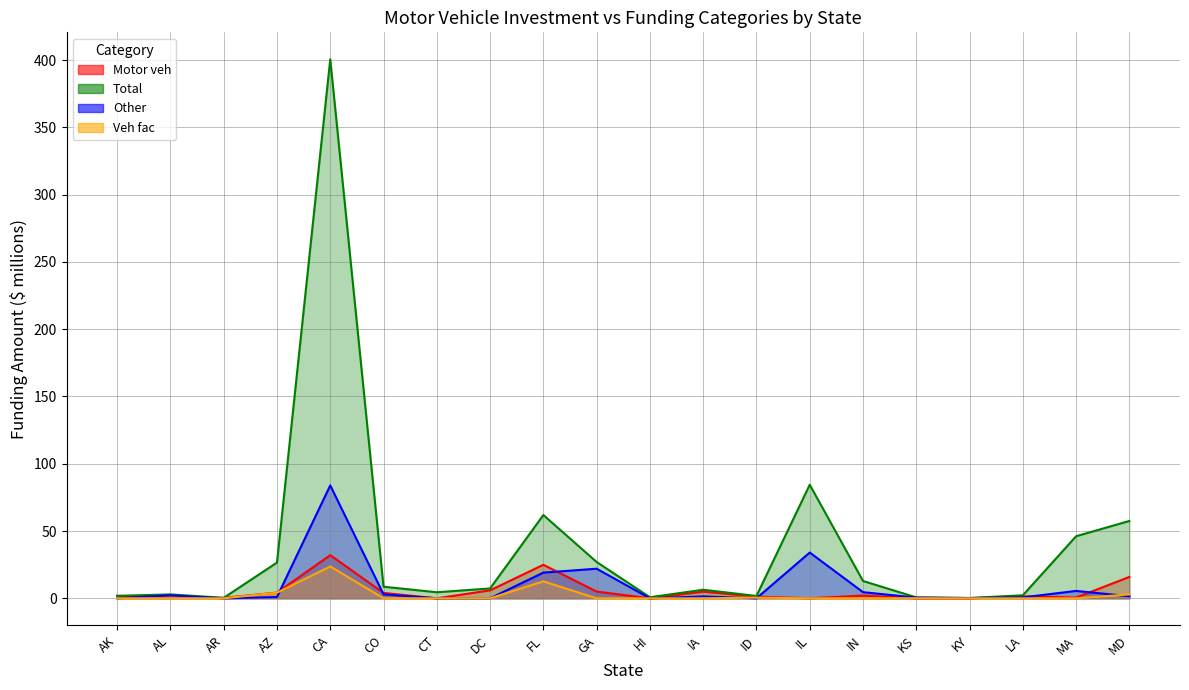

True or false: Veh fac has a value of 1.0 at AZ.

False